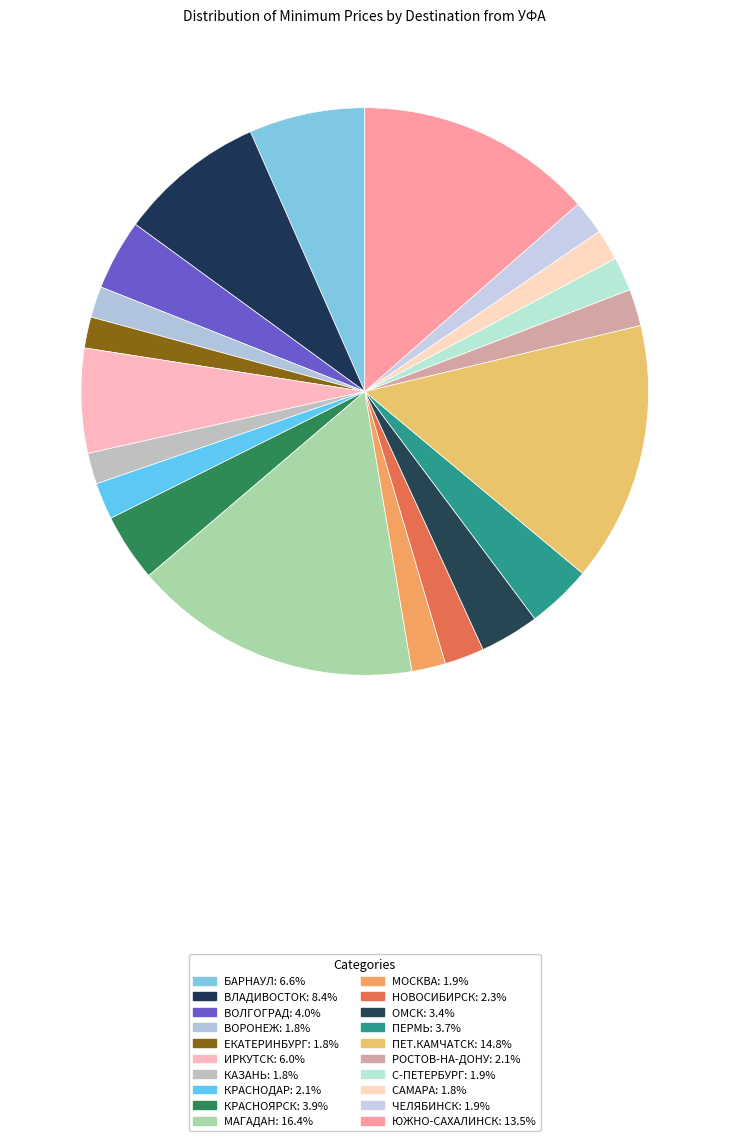

The КАЗАНЬ slice represents 9% of the pie. True or false?

False